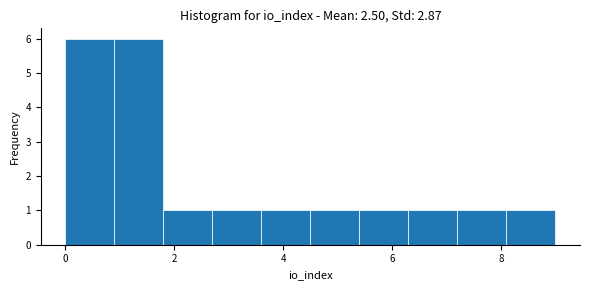

What is the height of the bar covering 4.5 to 5.4 on the x-axis? Neither the bar edges nor the heights are printed on the chart, so give them approximately, as read against the axes.

1